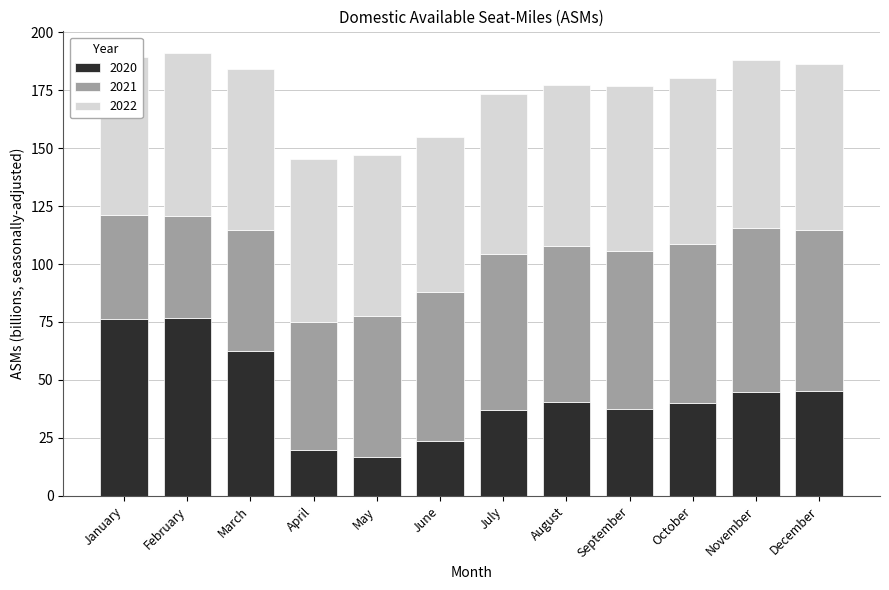

What is the average value of the 2020 series?

43.4